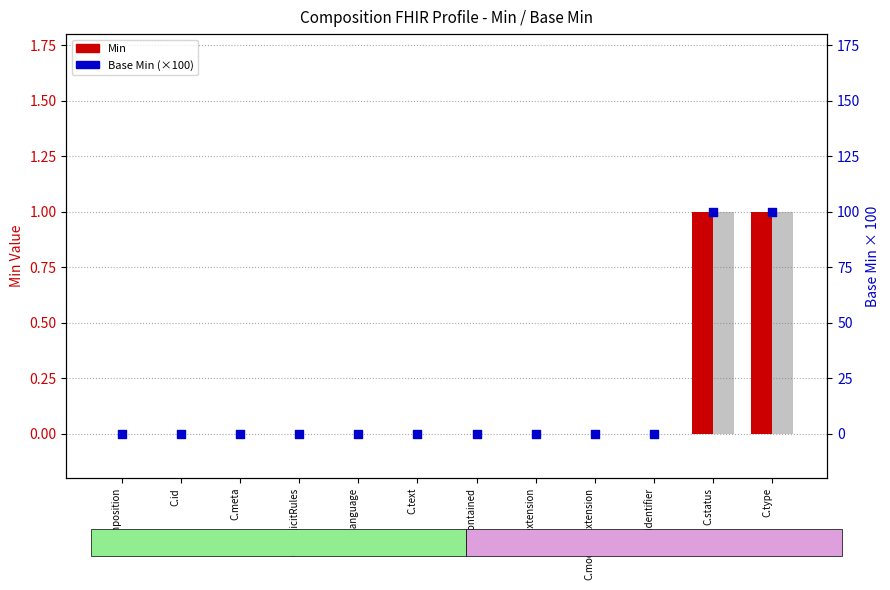

Which series has the widest spread of Y values?

Base Min (scaled)